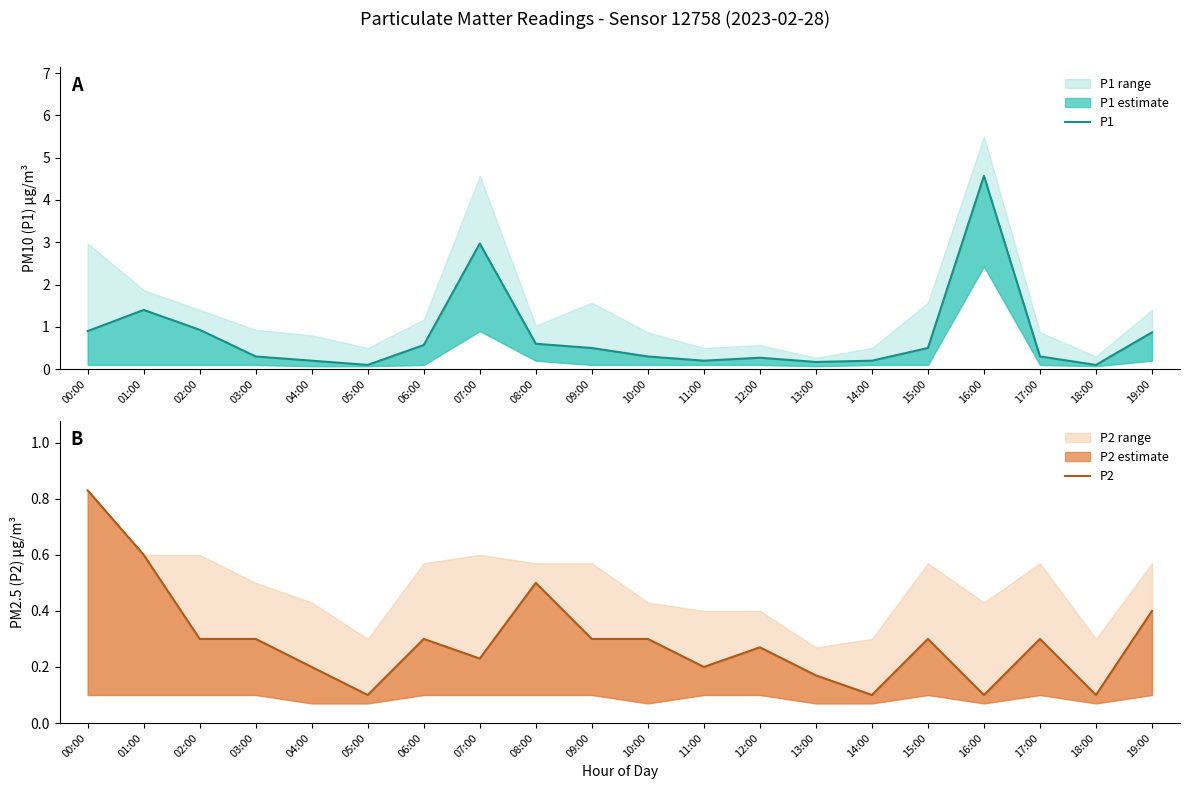

What is the maximum value shown in the chart?

4.6